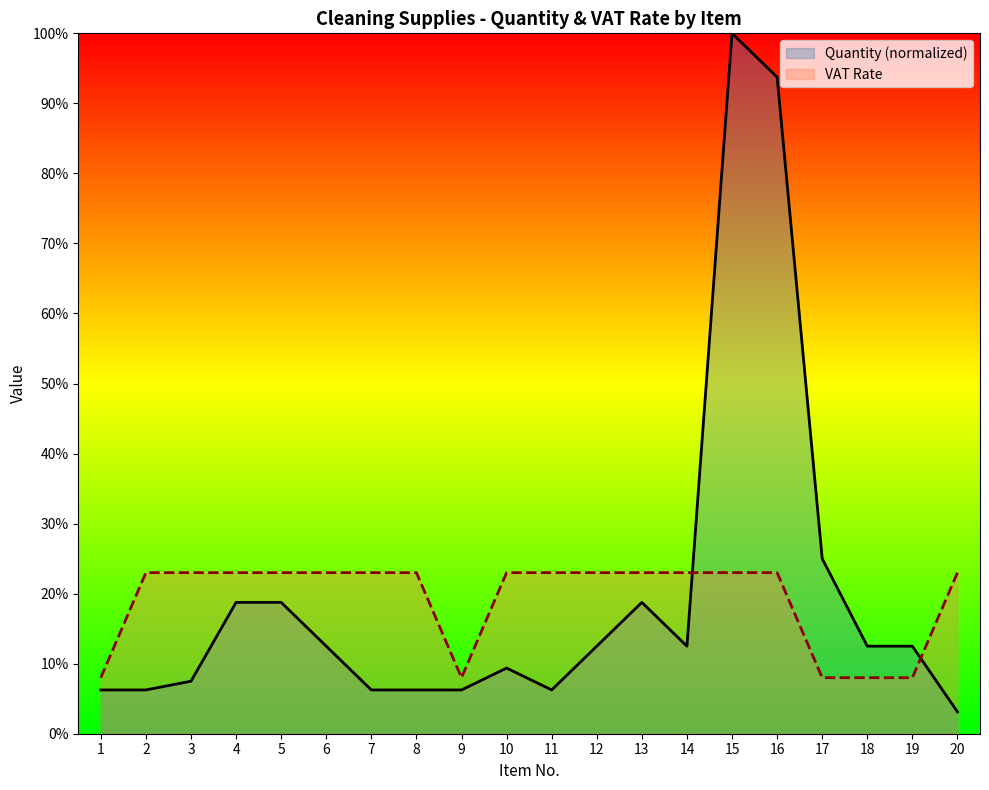

At which label does Quantity (normalized) reach its minimum?

20